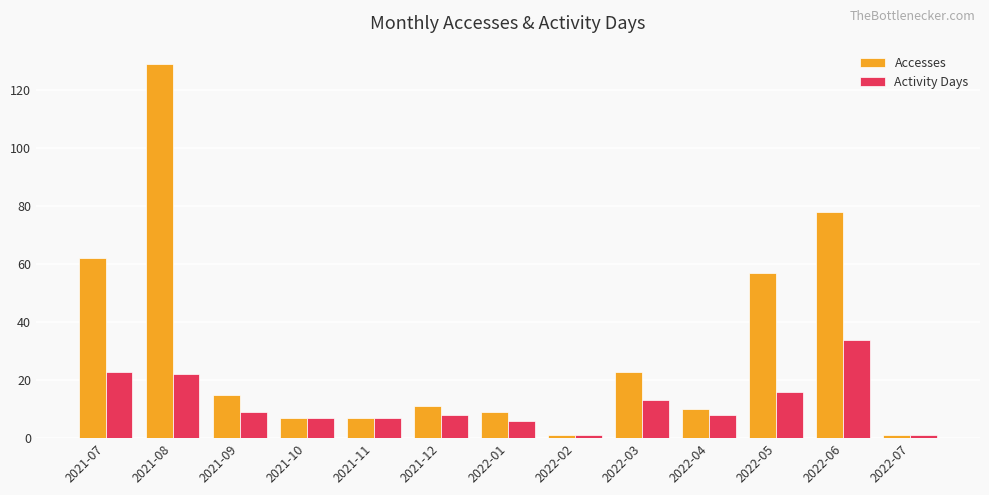

At which label does Accesses first exceed 11?

2021-07